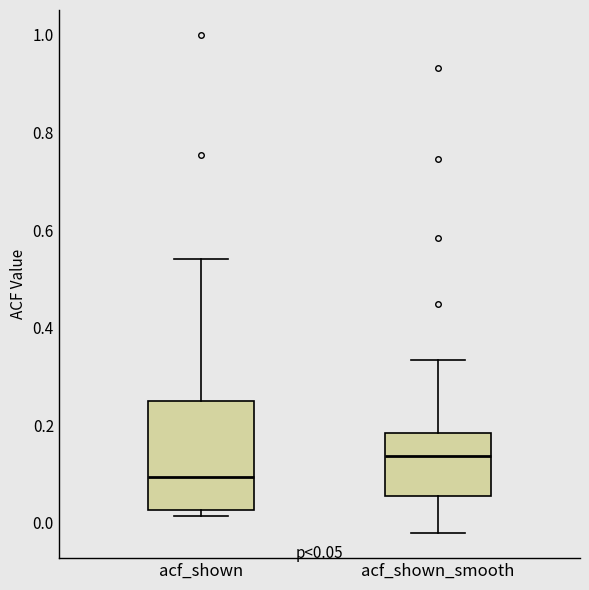

Which box's median line is the lowest?

acf_shown